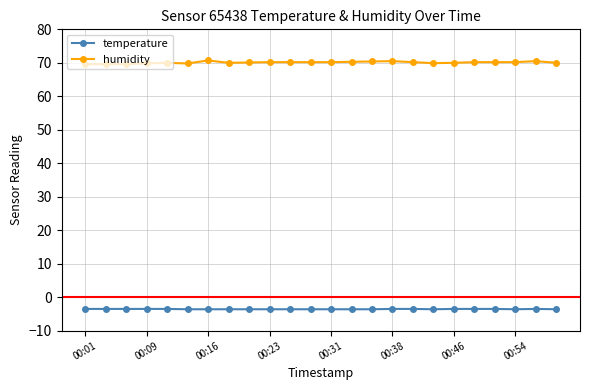

What is the greatest value displayed?

70.7